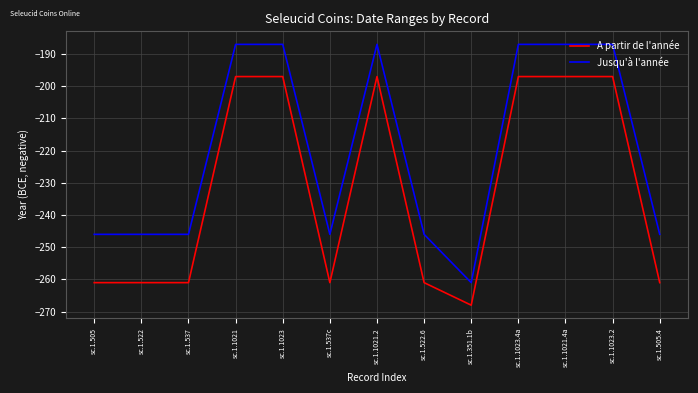

What position from the right is sc.1.522.6?

6